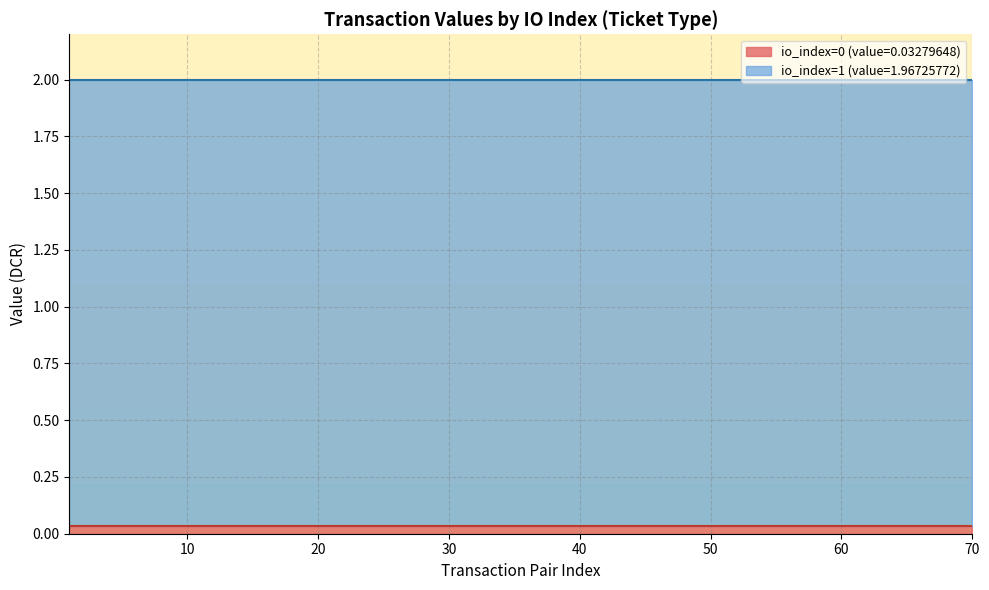

Is it true that the value at 1 is 0.6?

False